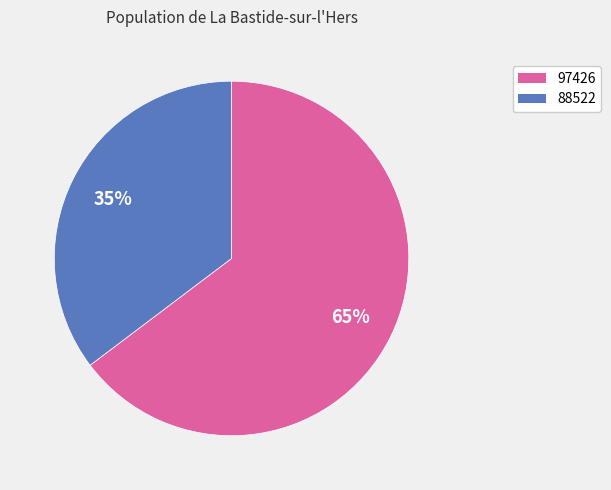

The 97426 slice represents 65% of the pie. True or false?

True